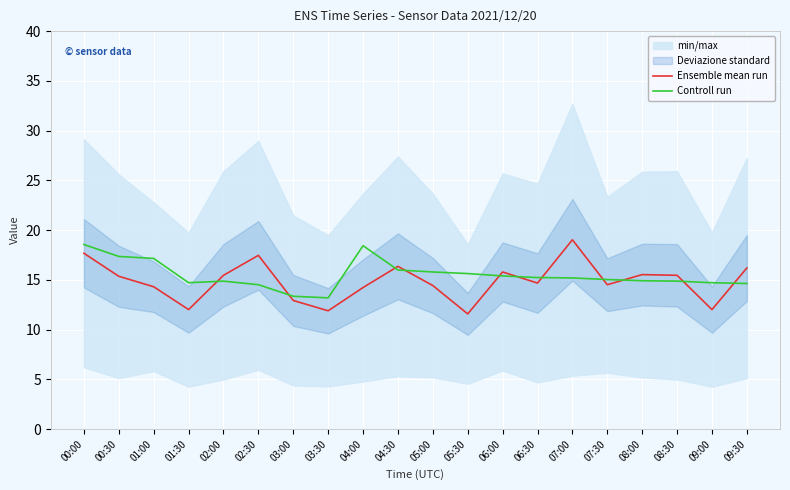

How many data points in Ensemble mean run are less than 15?

10